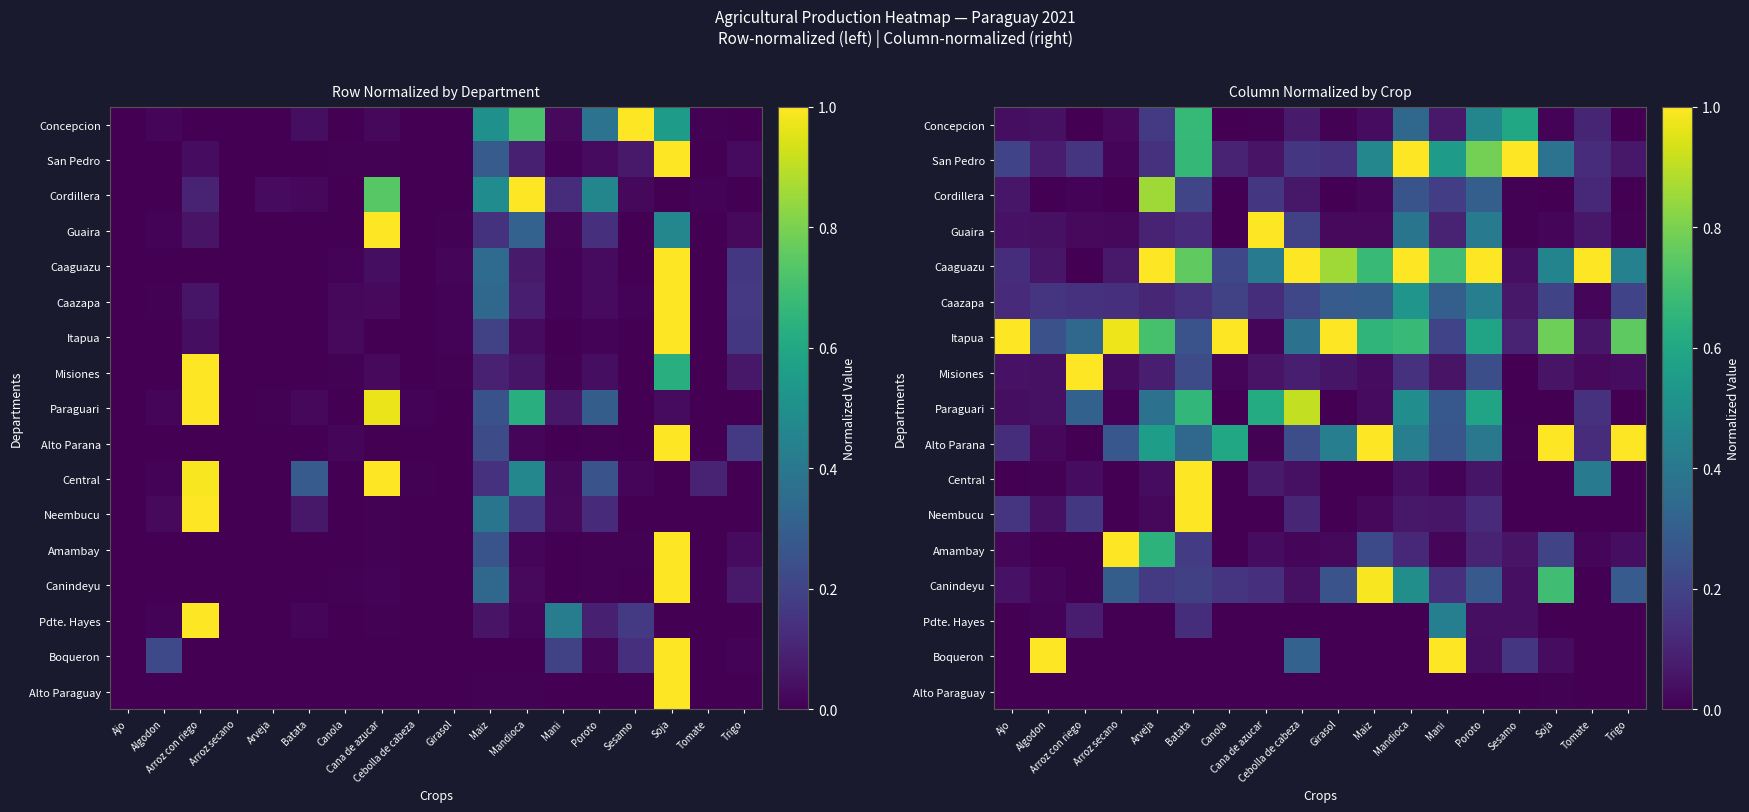

Count the number of data series in this chart.

17